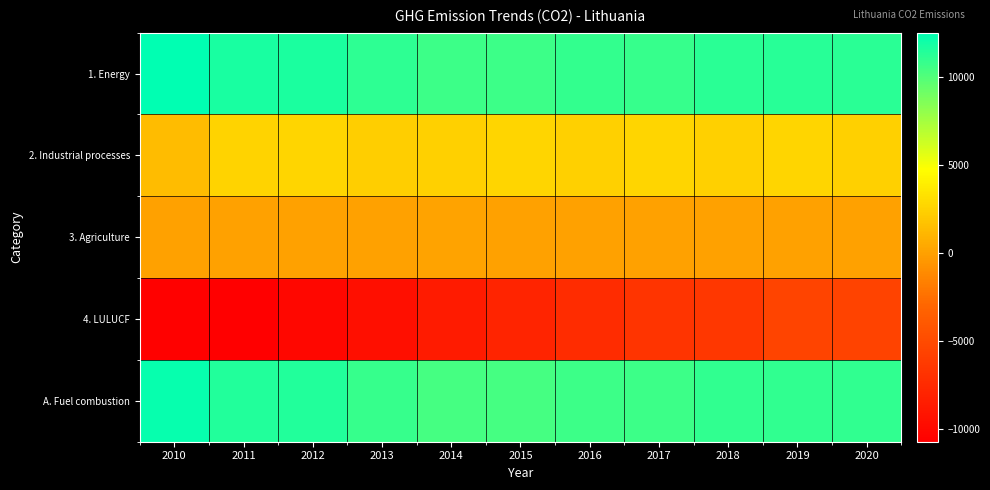

At which category does the chart reach its minimum across all series?

2011